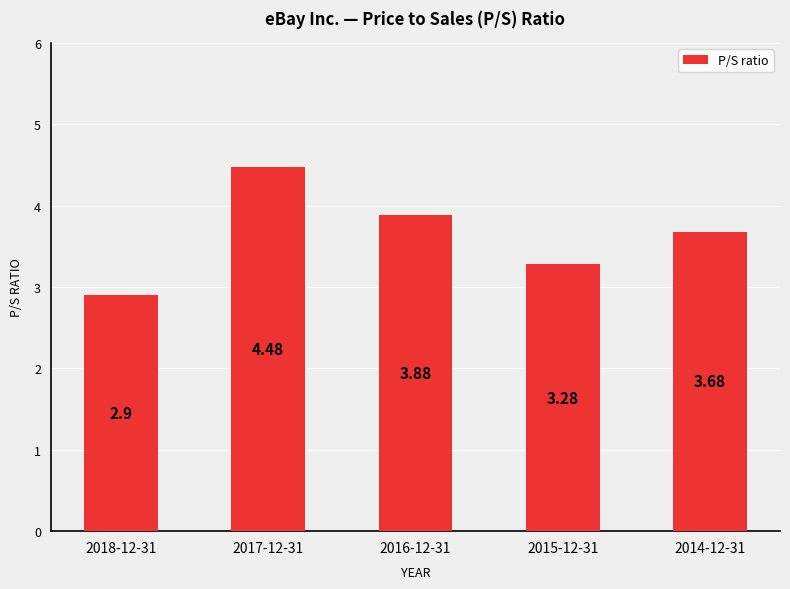

What is the sum of the values at 2014-12-31 and 2016-12-31?

7.6